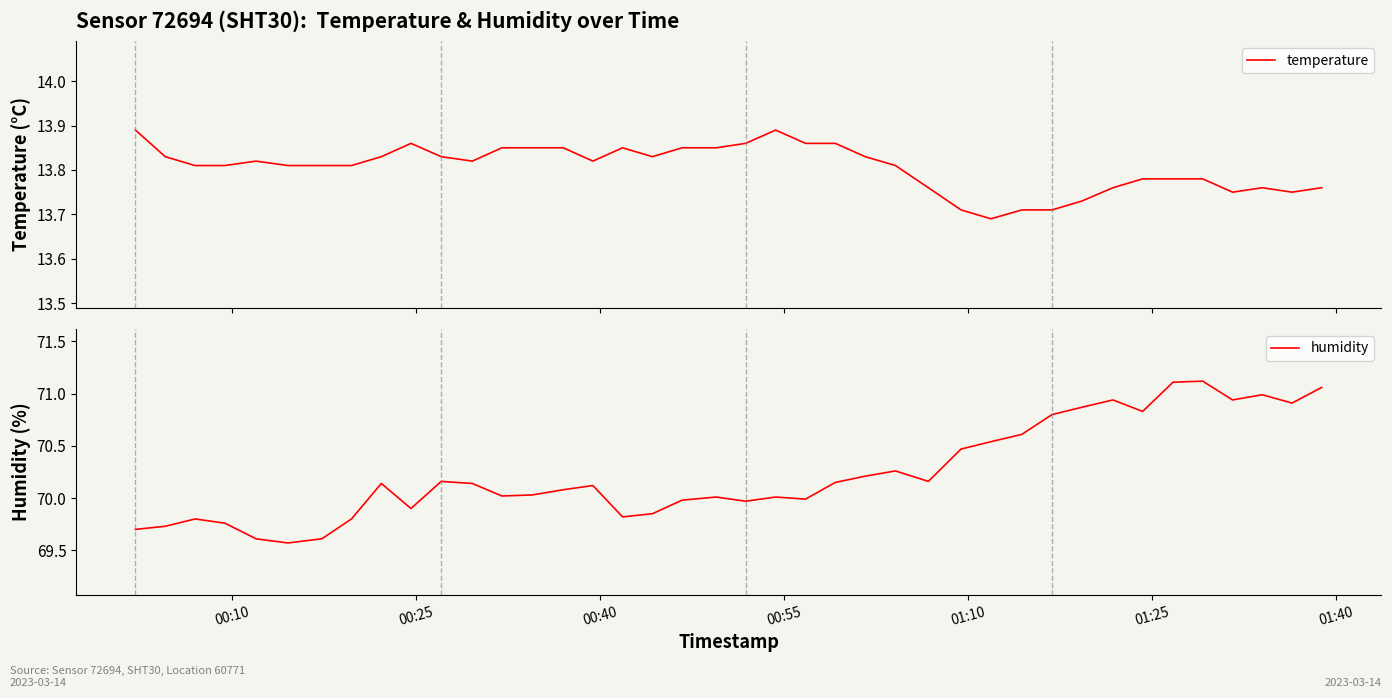

How many lines are shown in the chart?

2